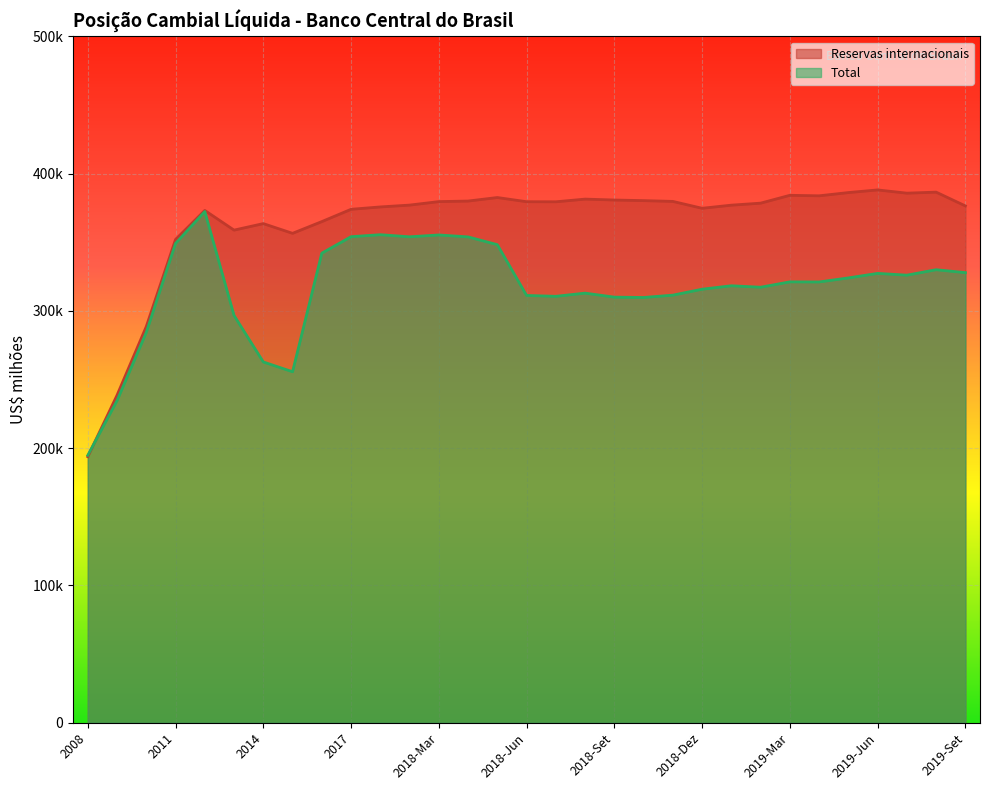

Which series changed the most between 2015 and 2019-Abr?

Total